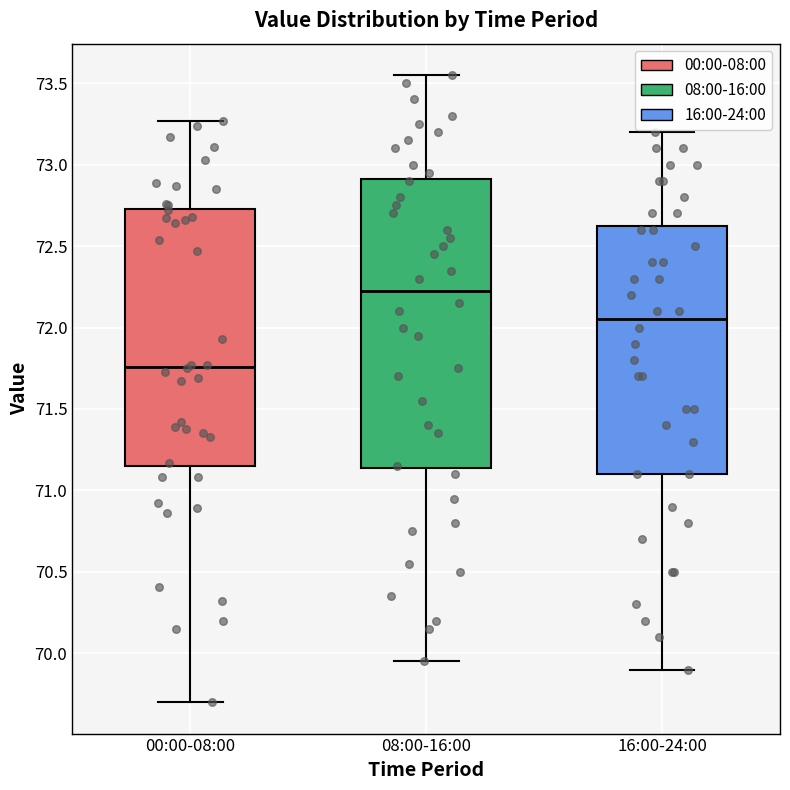

Where is the upper edge of the box for 08:00-16:00 on the y-axis? The values are not printed on the chart, so give them approximately, as read against the axis.

72.90